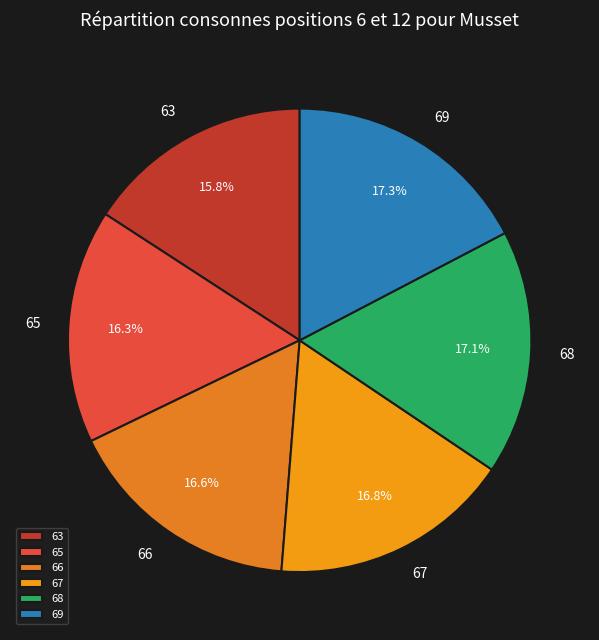

Is 68 the majority of the pie?

No